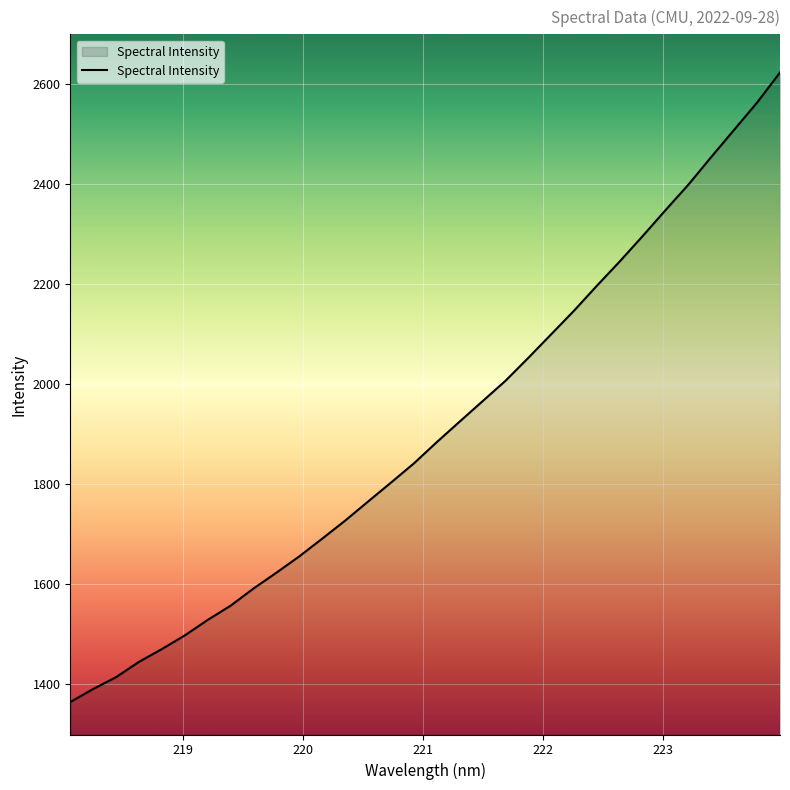

What is the minimum value shown in the chart?

1364.8